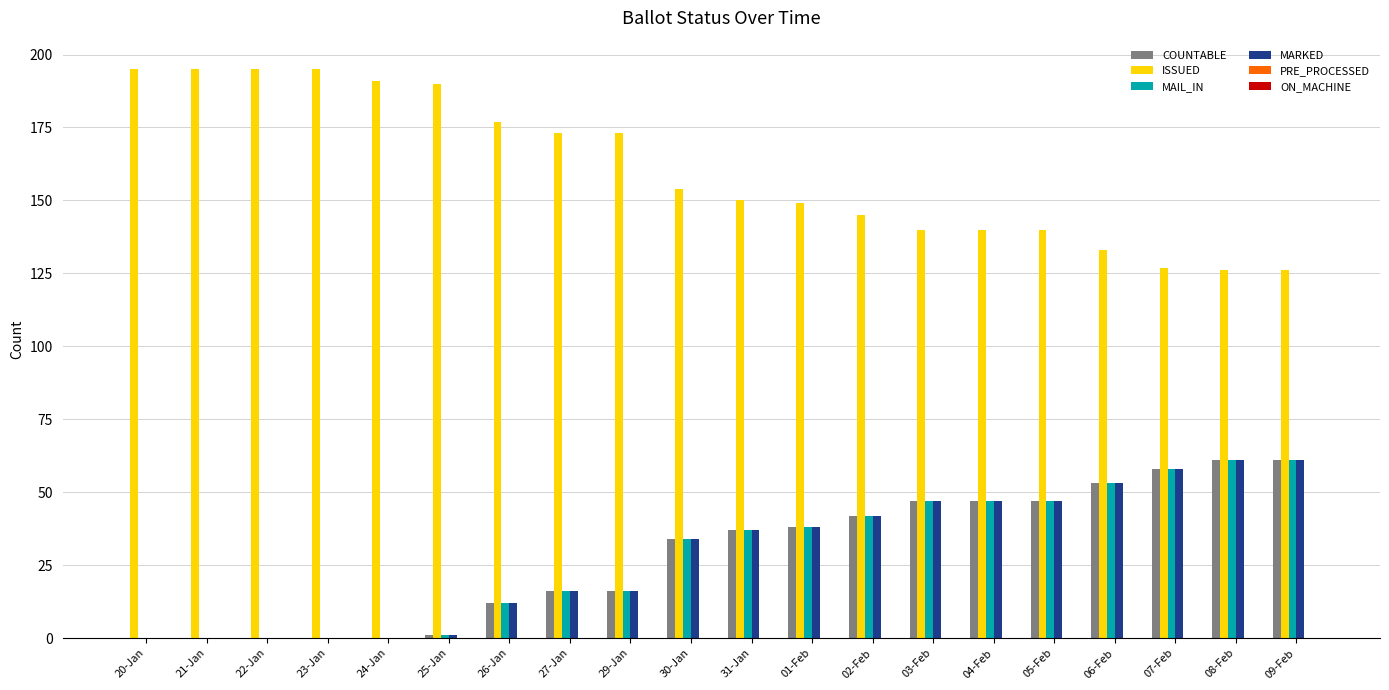

What is the sum of the MARKED values at 29-Jan and 26-Jan?

28